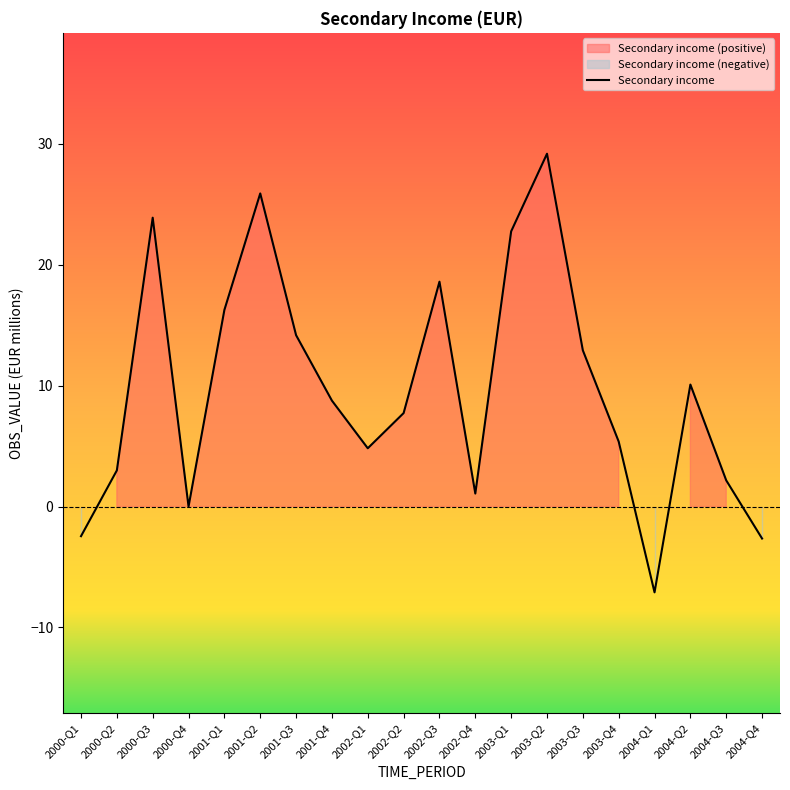

Rank the categories by value from lowest to highest.

2004-Q1, 2004-Q4, 2000-Q1, 2000-Q4, 2002-Q4, 2004-Q3, 2000-Q2, 2002-Q1, 2003-Q4, 2002-Q2, 2001-Q4, 2004-Q2, 2003-Q3, 2001-Q3, 2001-Q1, 2002-Q3, 2003-Q1, 2000-Q3, 2001-Q2, 2003-Q2